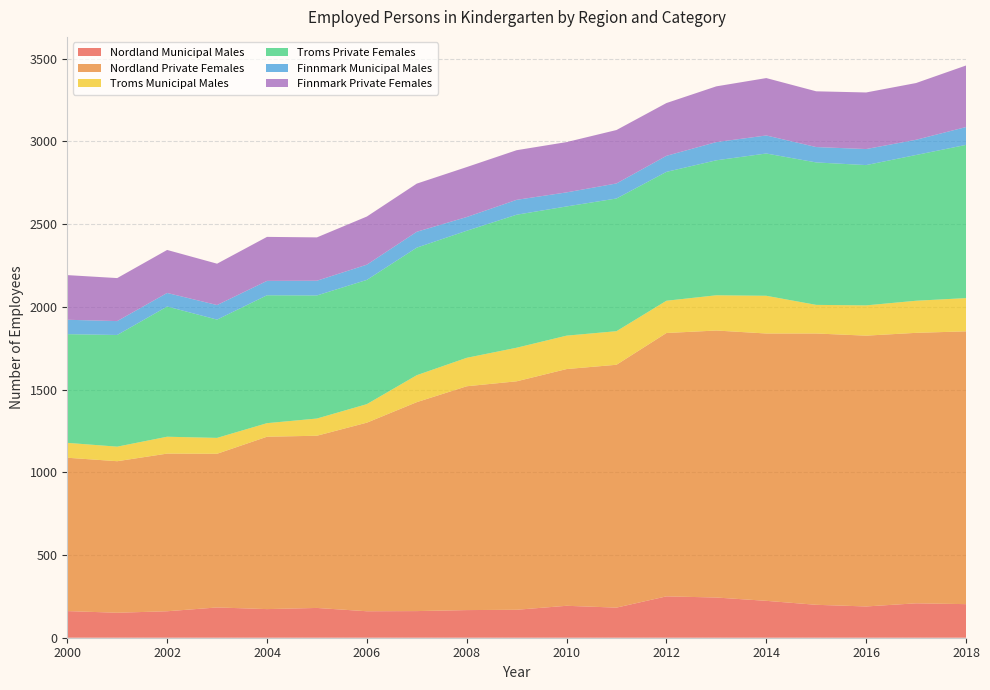

Which series has the largest total across all categories?

Finnmark Private Females